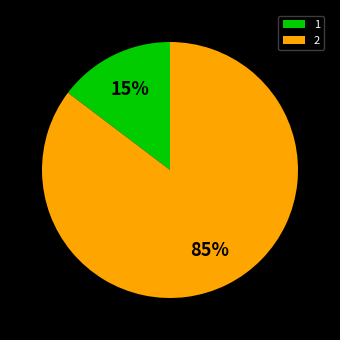

Do 1 and 2 together represent more than half of the pie?

Yes